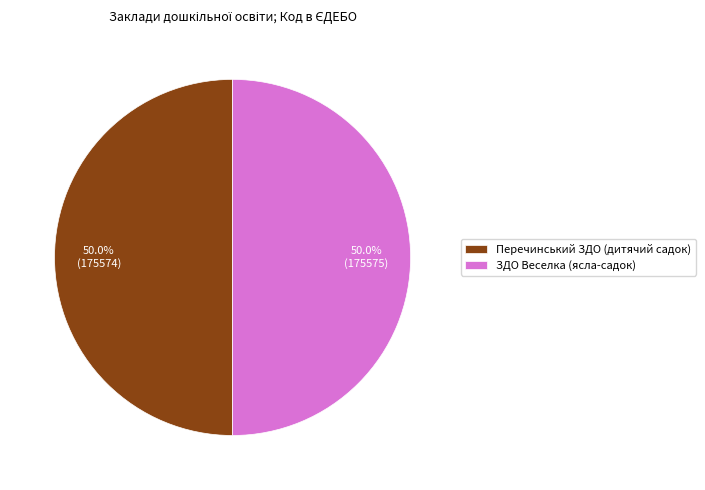

Count the number of slices in the pie.

2